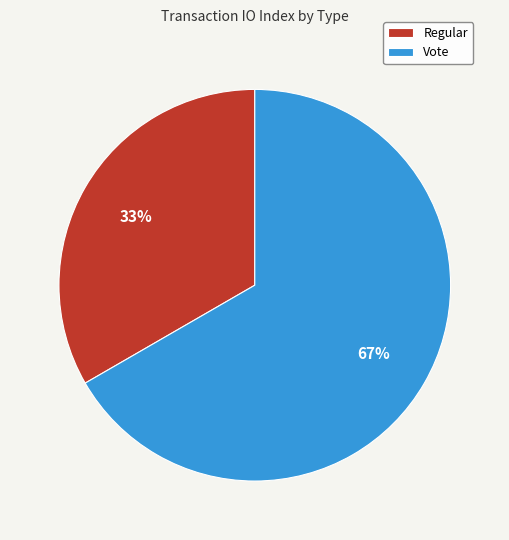

Which slice is the smallest?

Regular